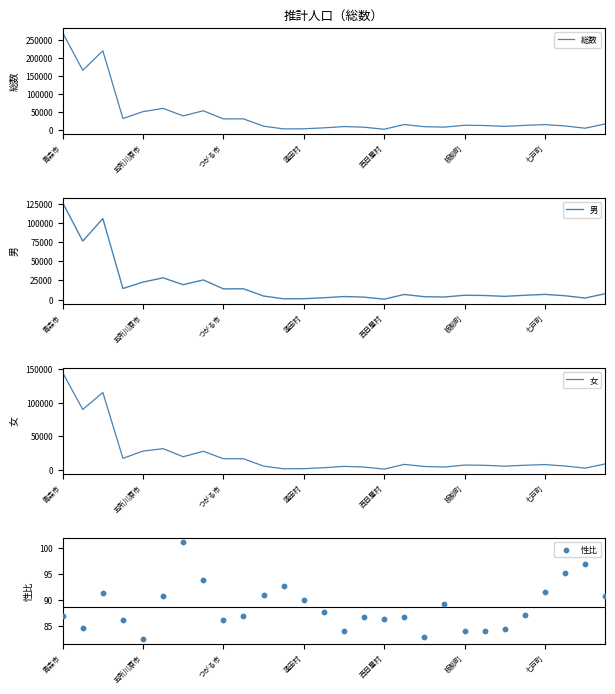

Is the value of 男 at 8 greater than the value of 総数 at 7?

No